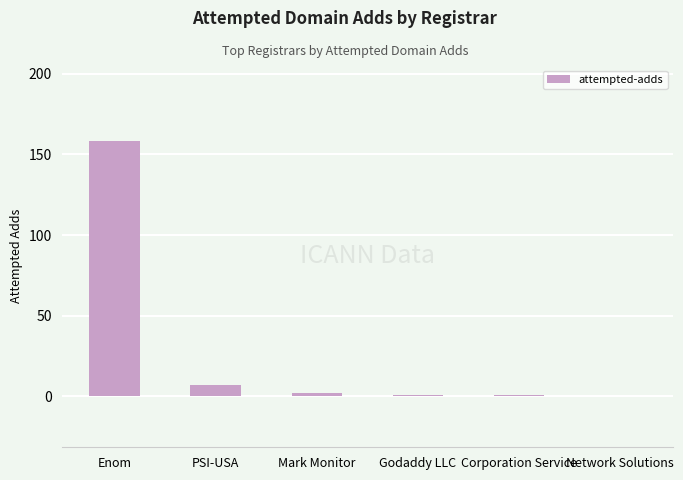

Reading left to right, list all the values displayed in this chart.

158	7	2	1	1	0